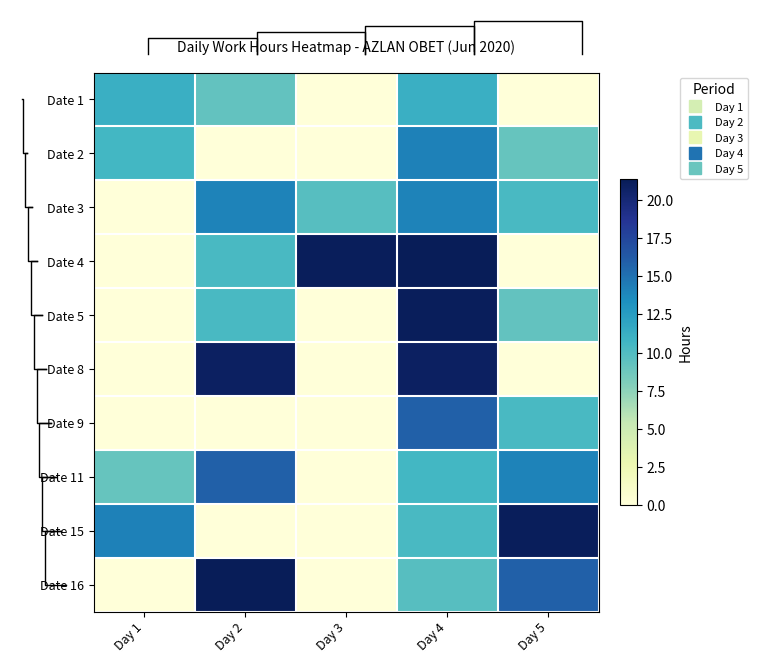

Is the value of Date 3 at Day 1 greater than the value of Date 11 at Day 2?

No